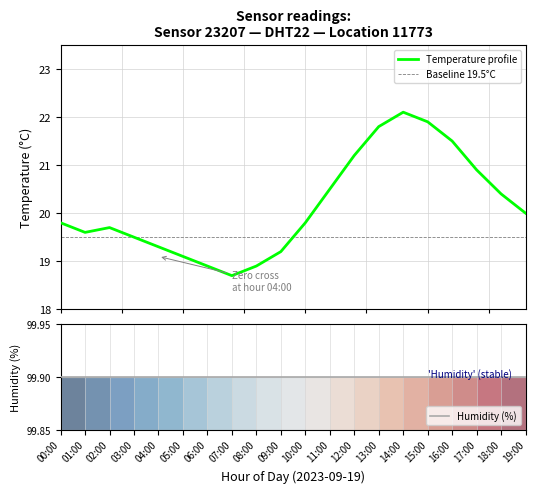

At which category does the chart reach its minimum across all series?

7